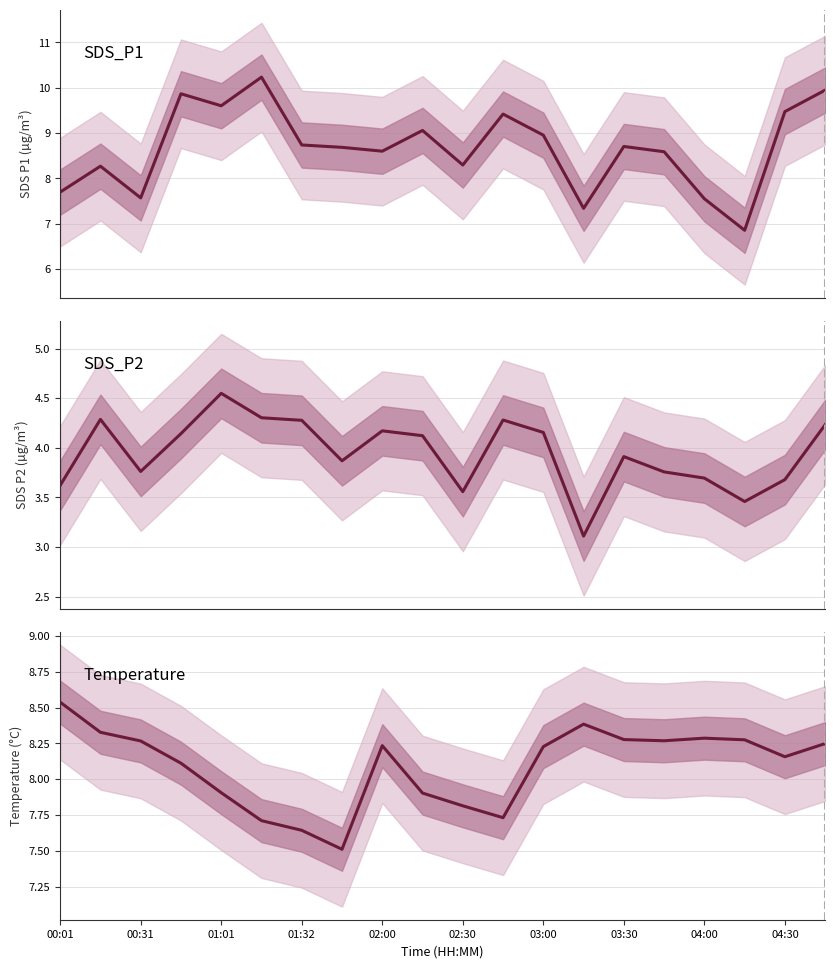

Is this an area chart (filled region under the line)?

No